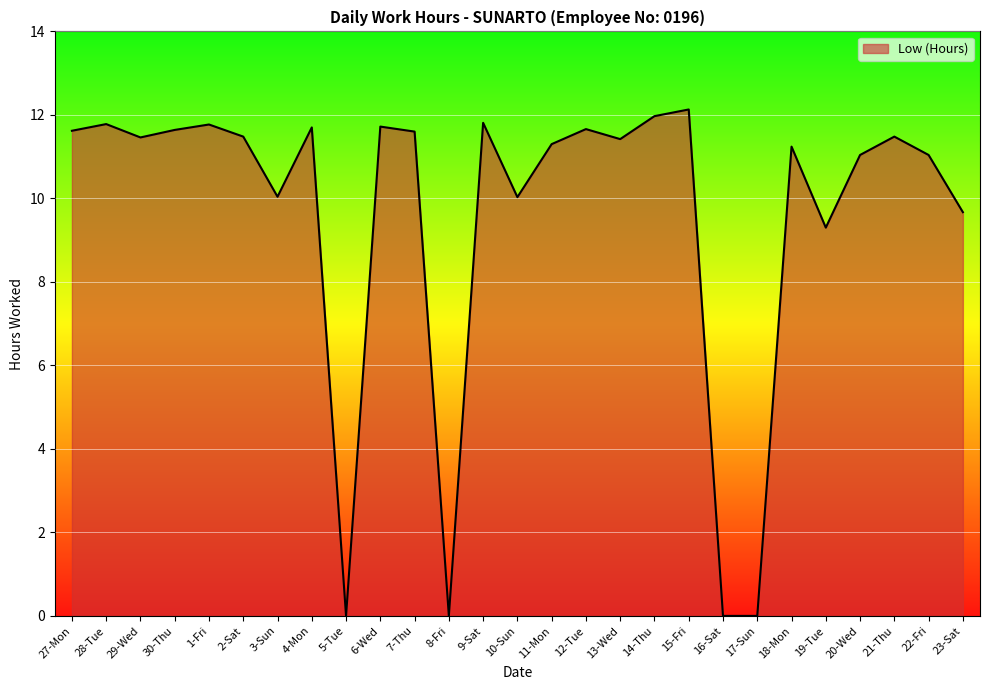

Approximately how many times larger is the value at 11-Mon compared to 20-Wed?

1.0